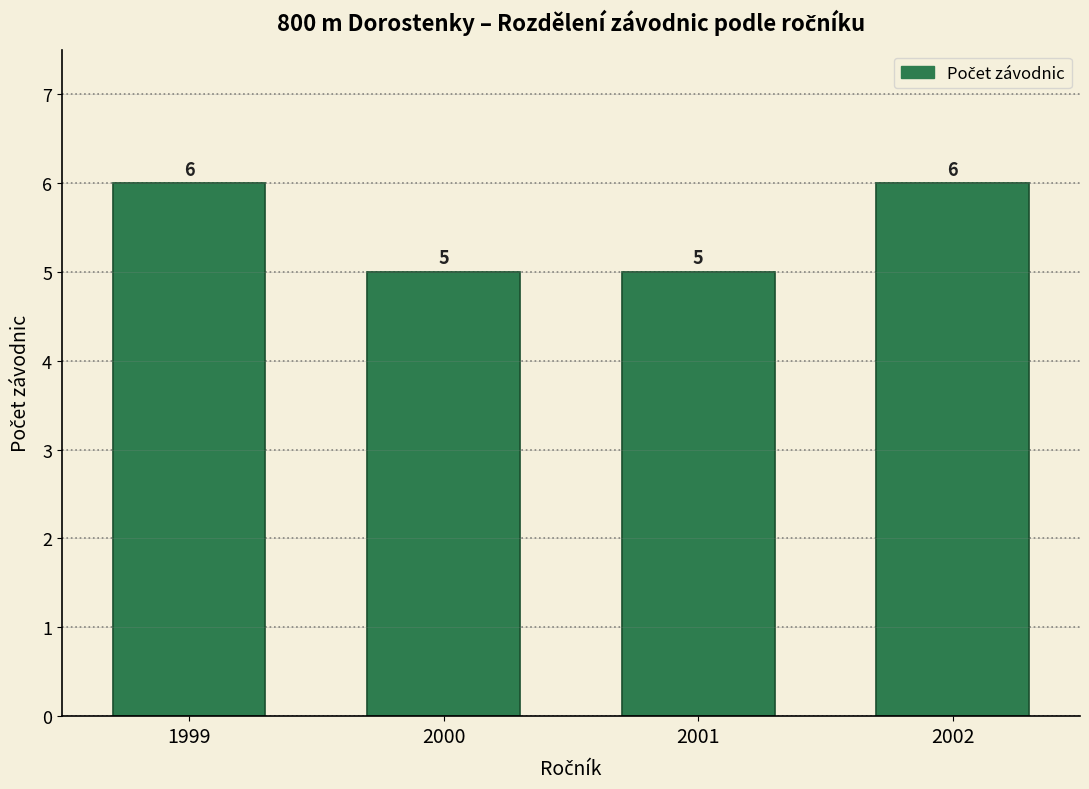

Reading left to right, extract all data points from this chart.

1999=6	2000=5	2001=5	2002=6